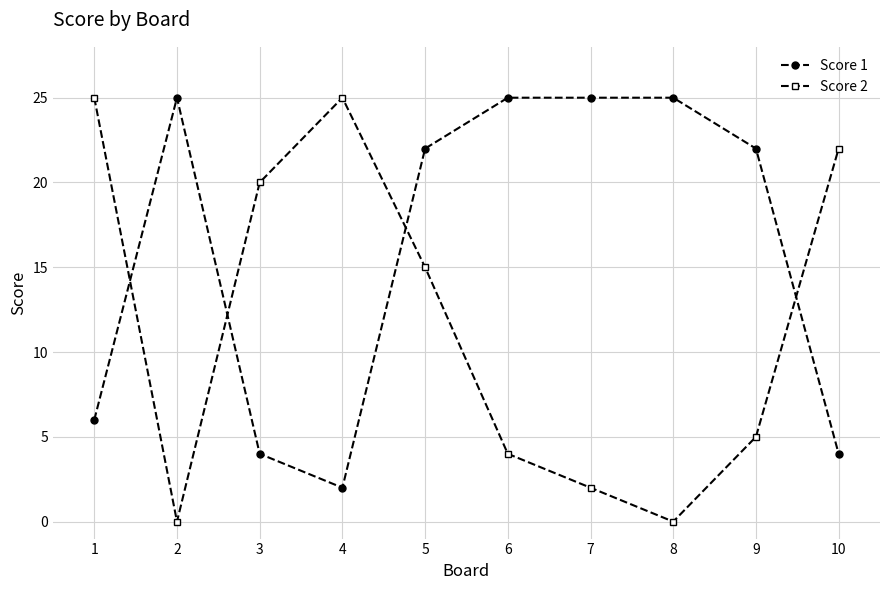

What is the maximum value shown in the chart?

25